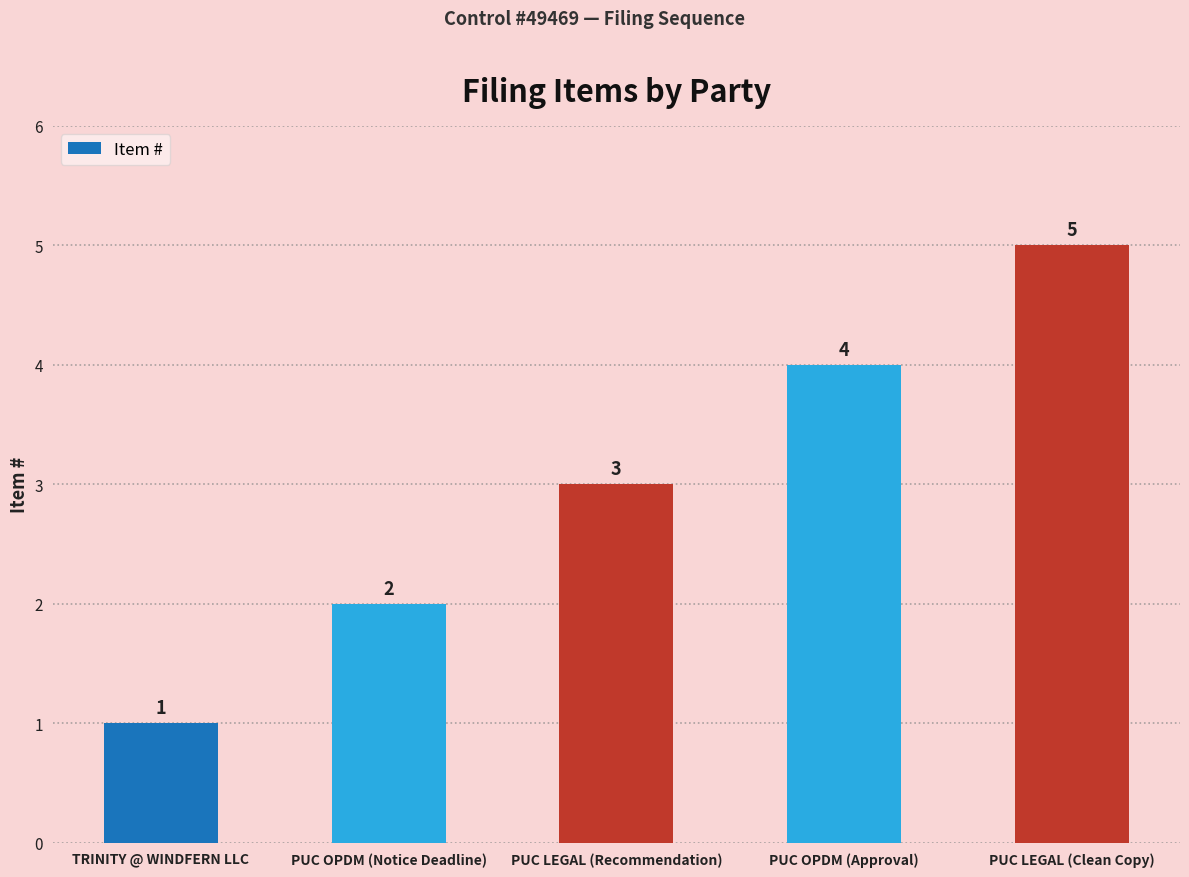

What is the value of the 4th bar from the left?

4